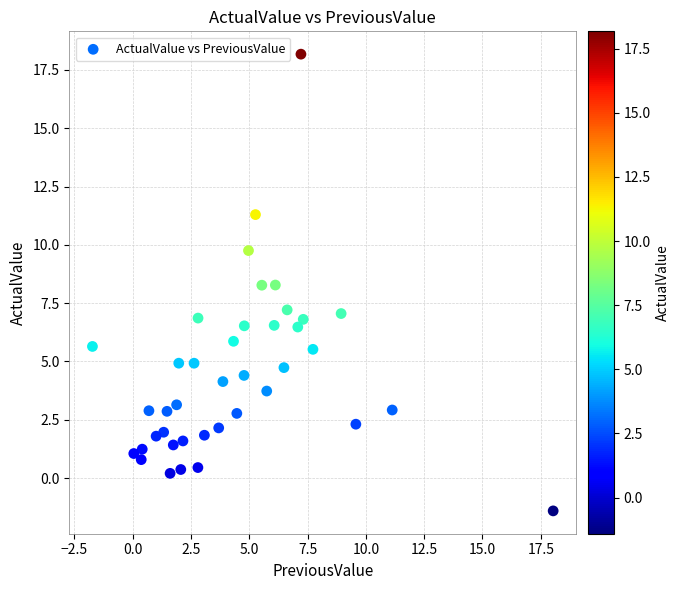

What is the range of X values (max minus min)?

19.8